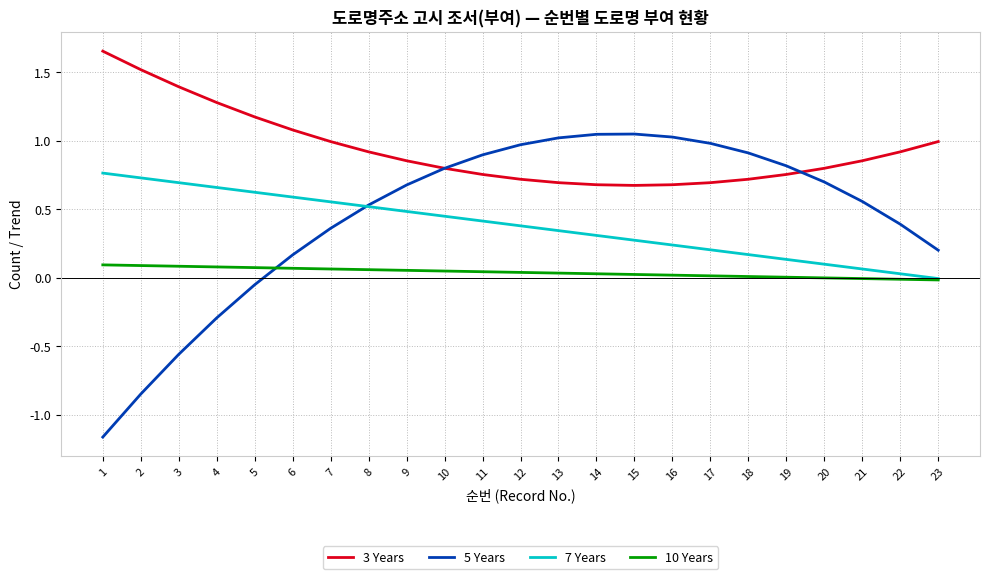

What is the total value across all series at 20?

1.6